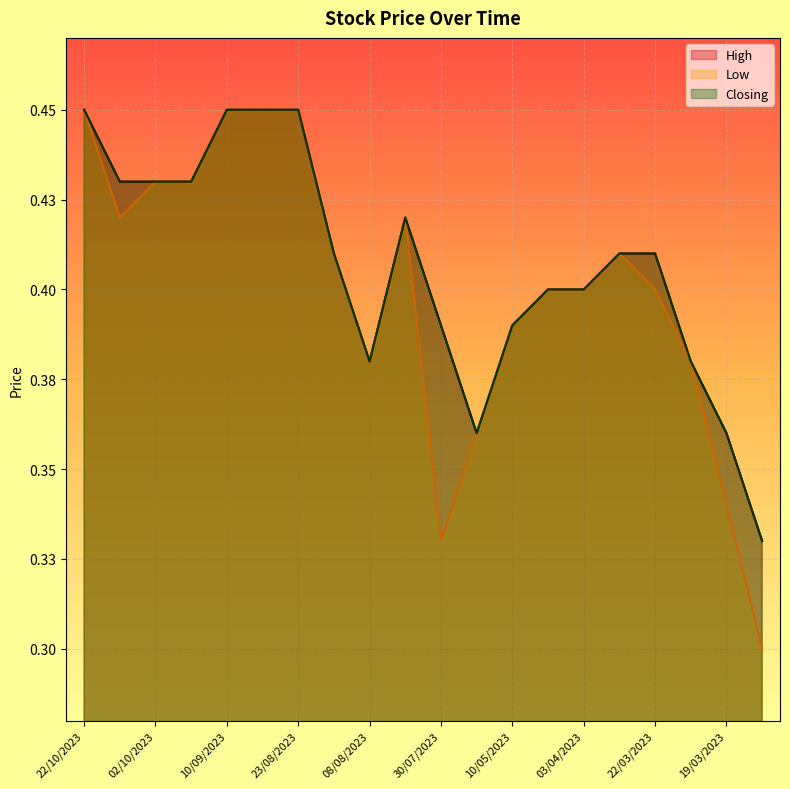

The value of High at 30/07/2023 is 0.3. True or false?

False